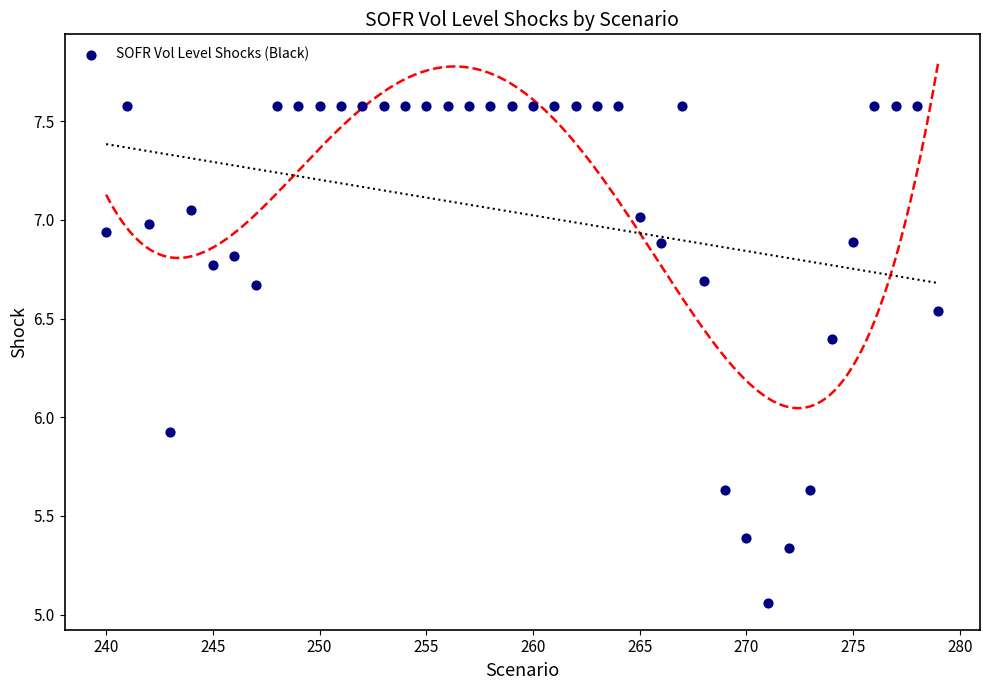

What Y value in the scatter plot is closest to 6?

5.9